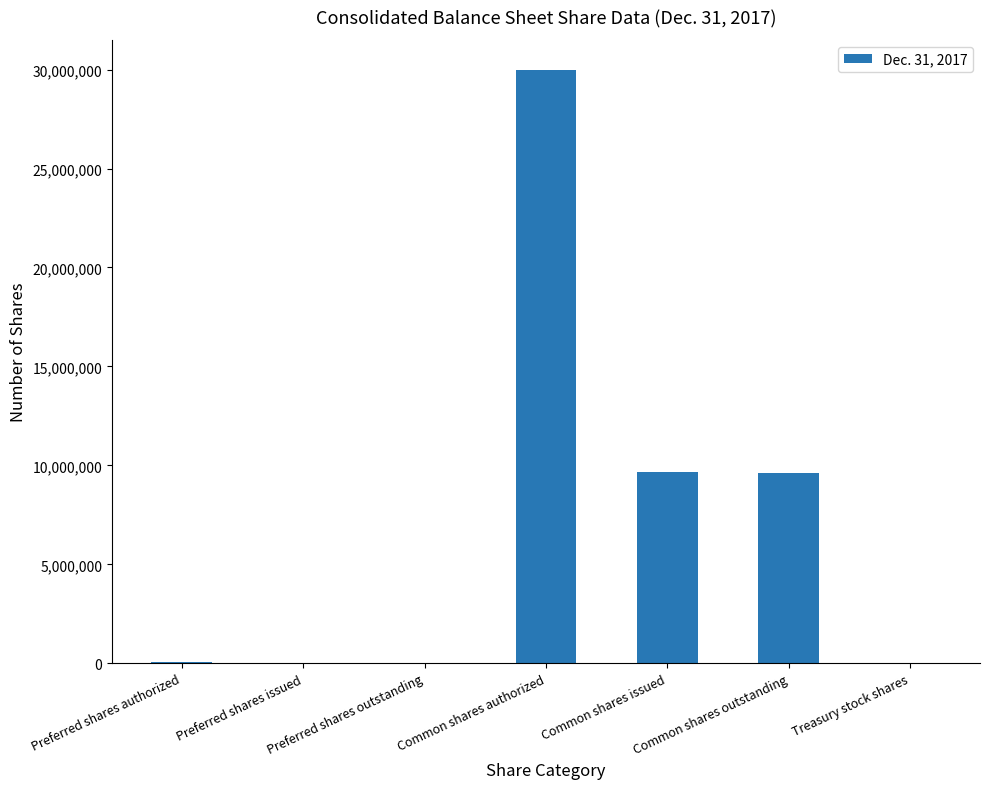

What is the difference between the values at Preferred shares issued and Common shares outstanding?

9628496